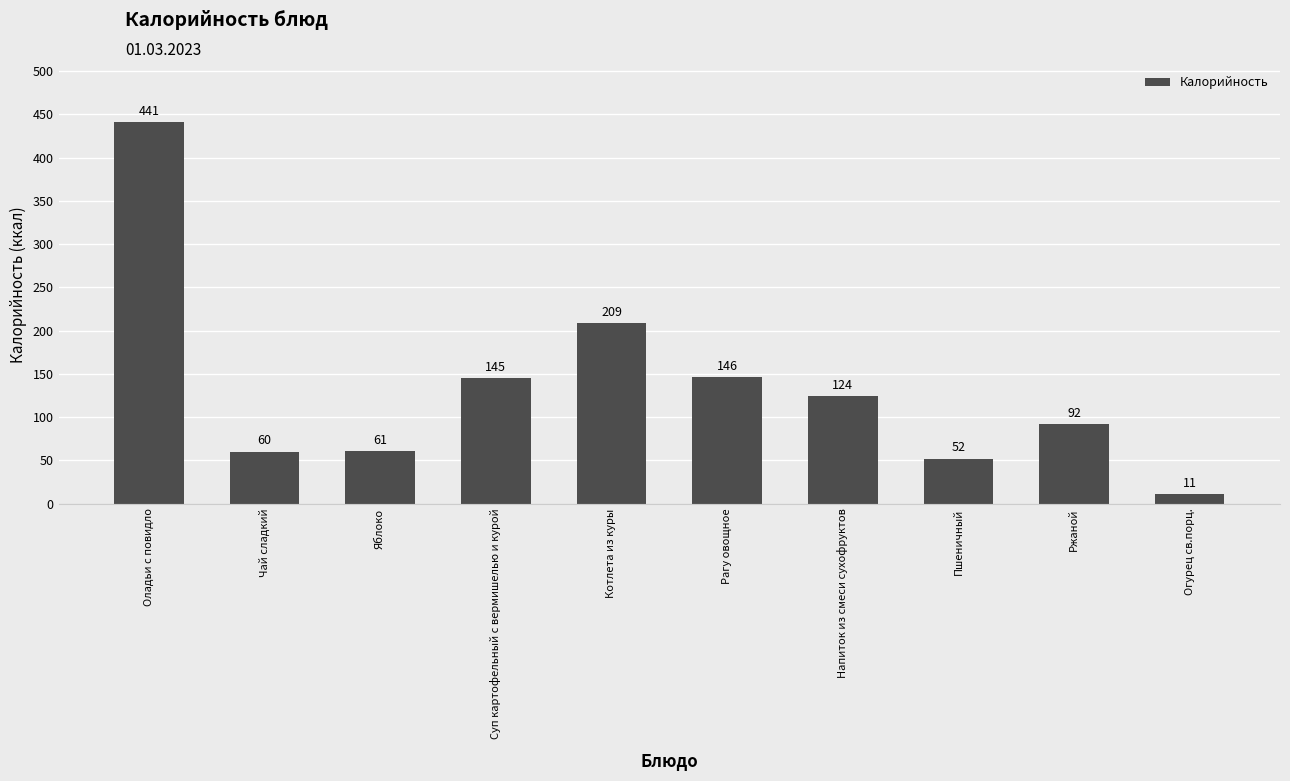

Reading left to right, transcribe all the data shown in this chart.

Оладьи с повидло=441	Чай сладкий=60	Яблоко=61	Суп картофельный с вермишелью и курой=145	Котлета из куры=209	Рагу овощное=146	Напиток из смеси сухофруктов=124	Пшеничный=52	Ржаной=92	Огурец св.порц.=11